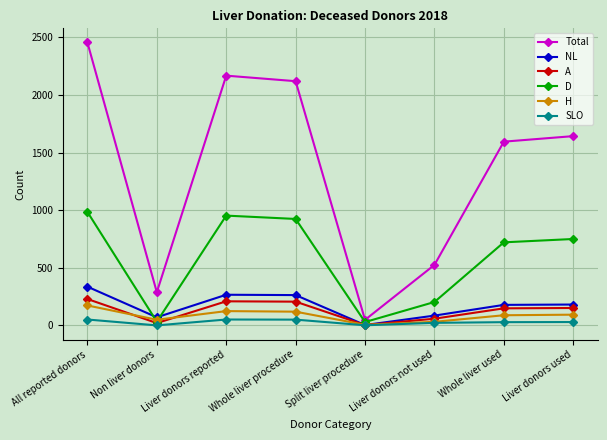

Between Split liver procedure and Liver donors used, which series saw the biggest shift?

Total